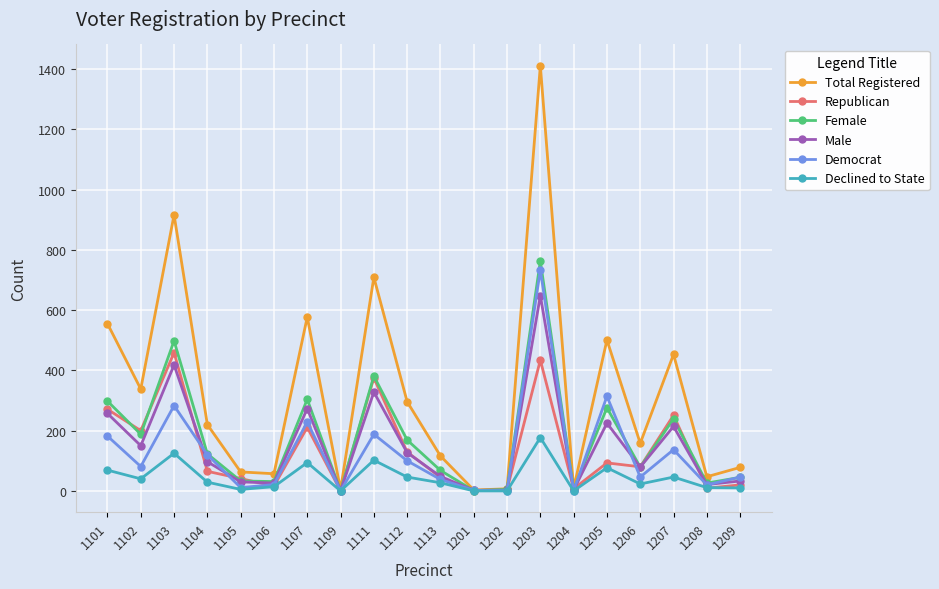

Where is Female nearest to the value 381?

1111